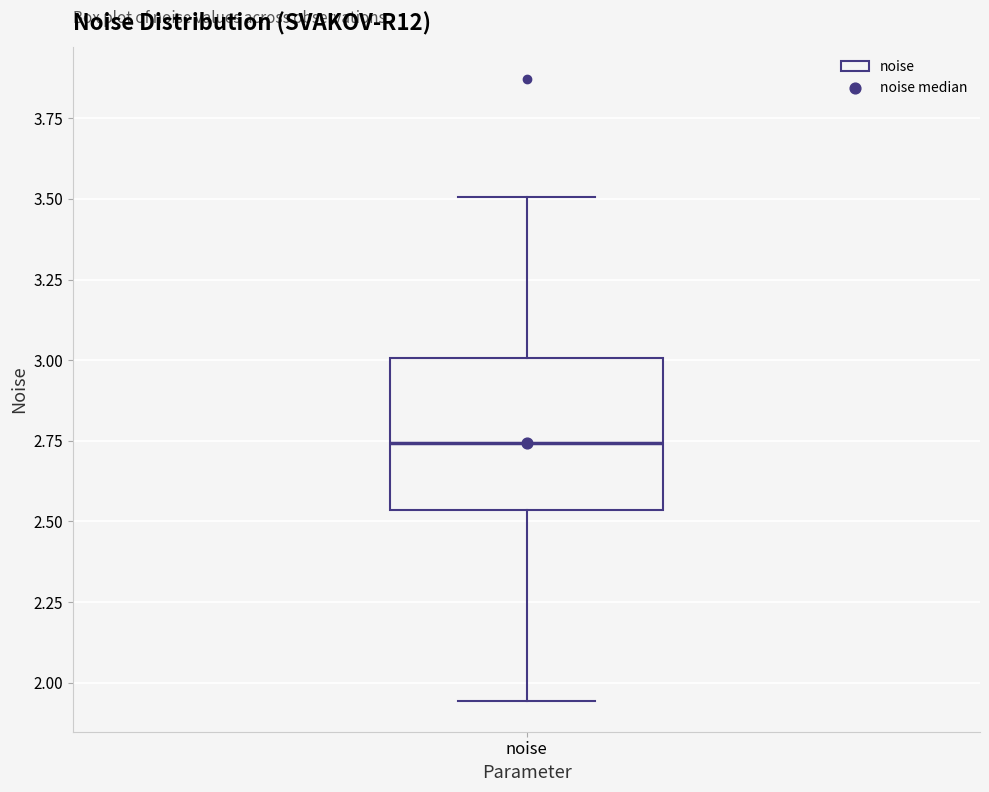

Transcribe this box plot: give where the median line is, the range the box spans, and where the two whiskers end, as read against the y-axis. The values are not printed on the chart, so give them approximately, as read against the axis.

median 2.75, box 2.55 to 3.00, whiskers 1.95 to 3.50